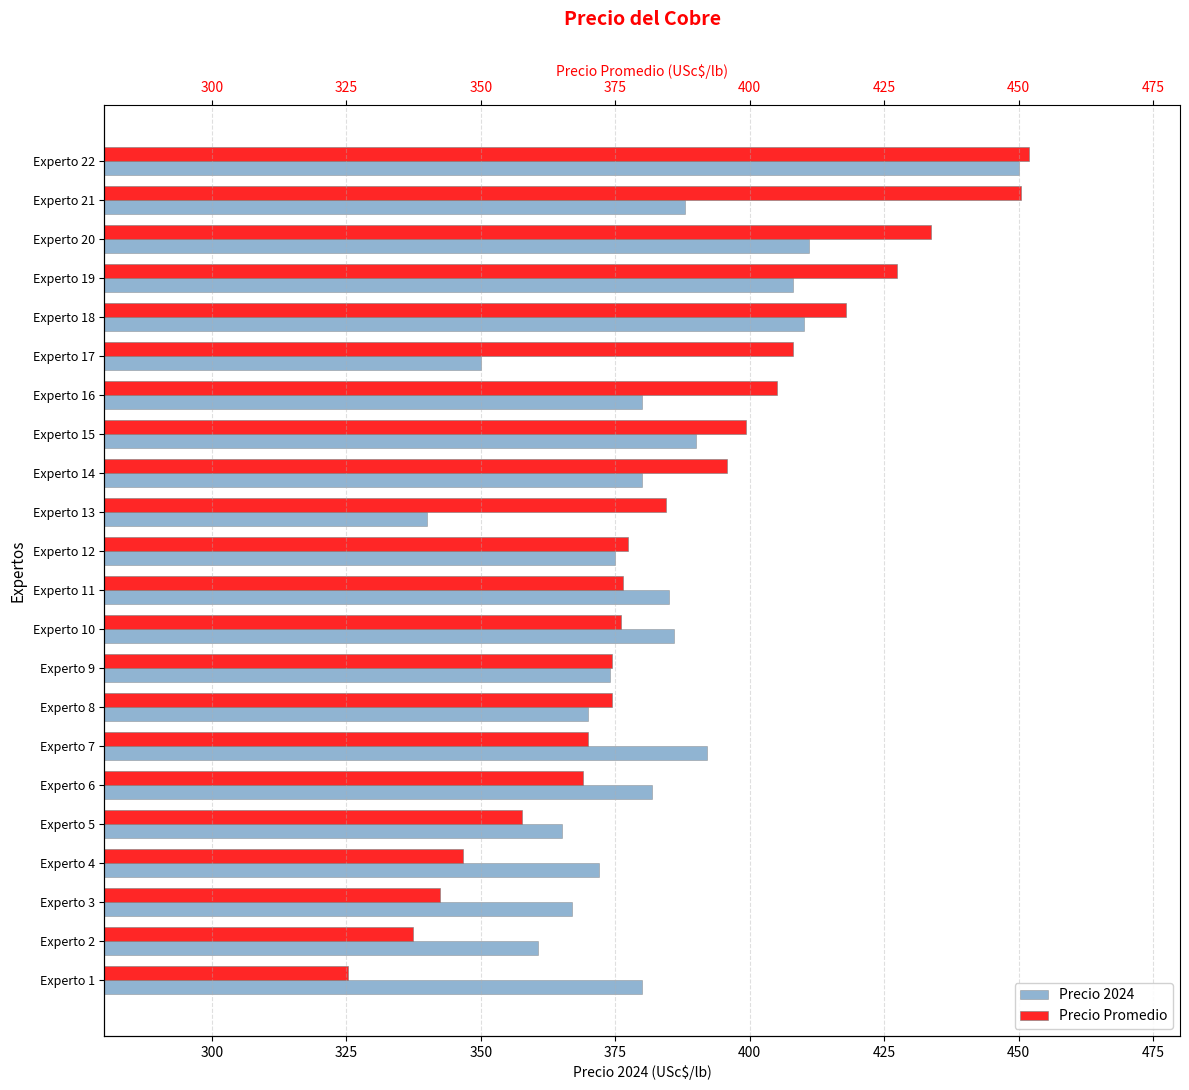

What are all the series names shown in the legend?

Precio 2024, Precio Promedio